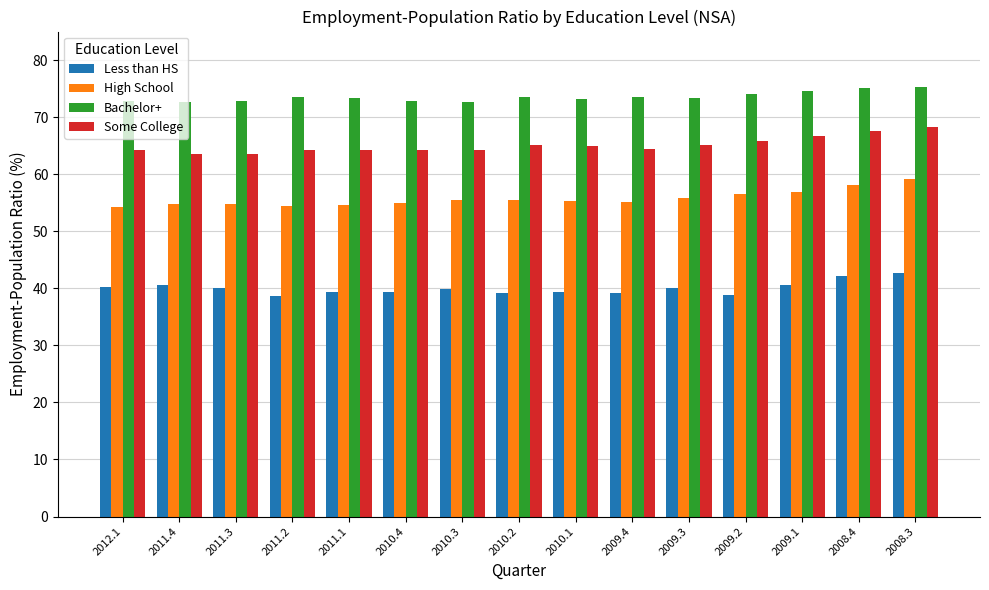

What is the value of the Less than HS bar at the 11th from the left?

40.1